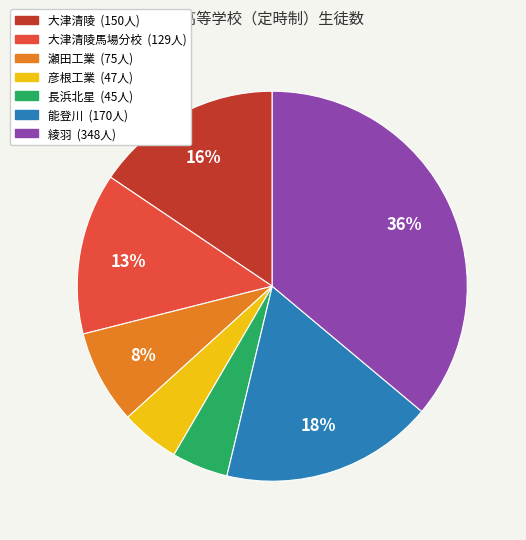

Which has a higher value, 瀬田工業 (75人) or 彦根工業 (47人)?

瀬田工業 (75人)